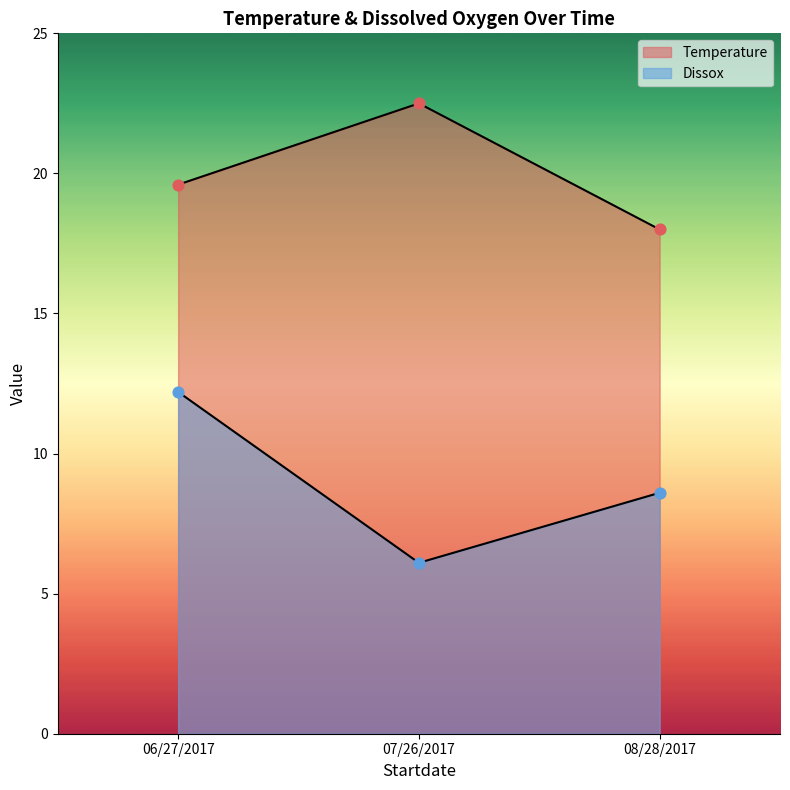

Which series has the widest spread of Y values?

Dissox